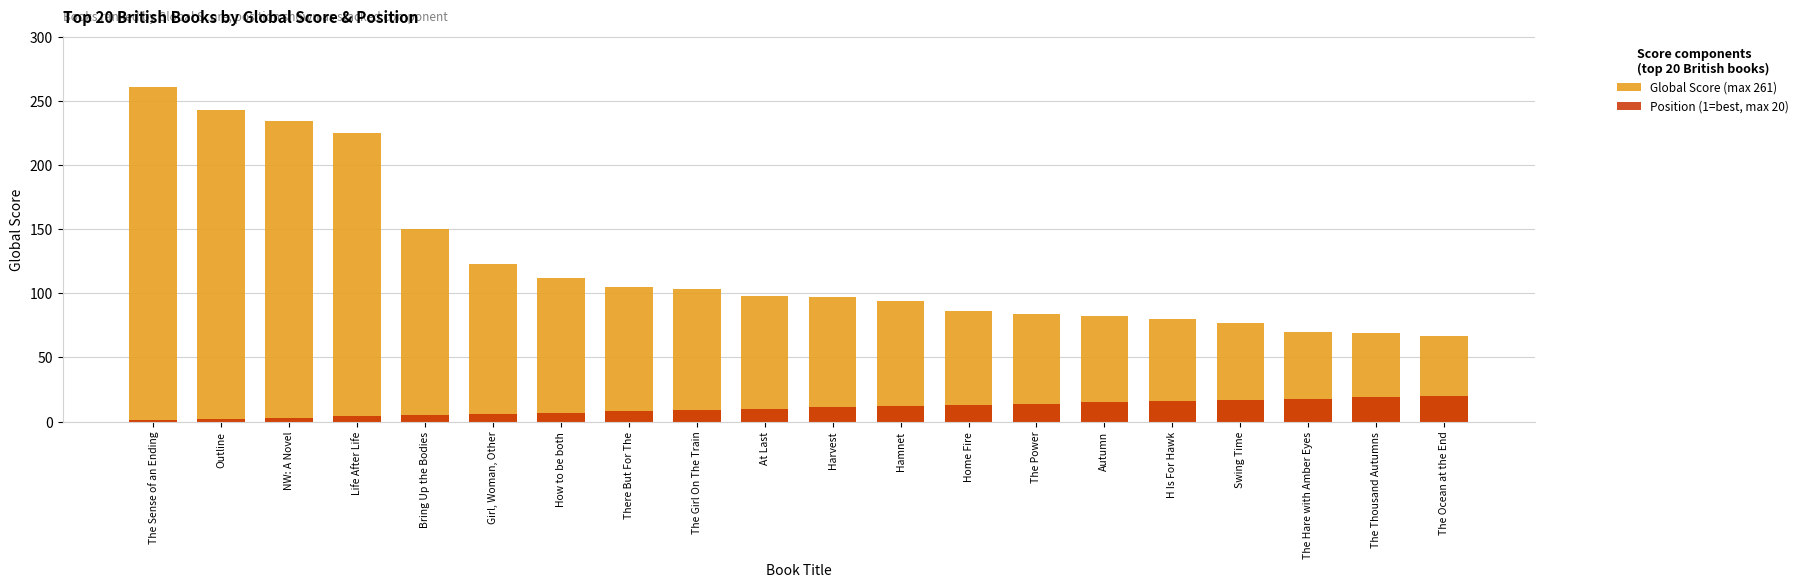

What is the value of the Global Score (max 261) bar at the 17th from the left?

77